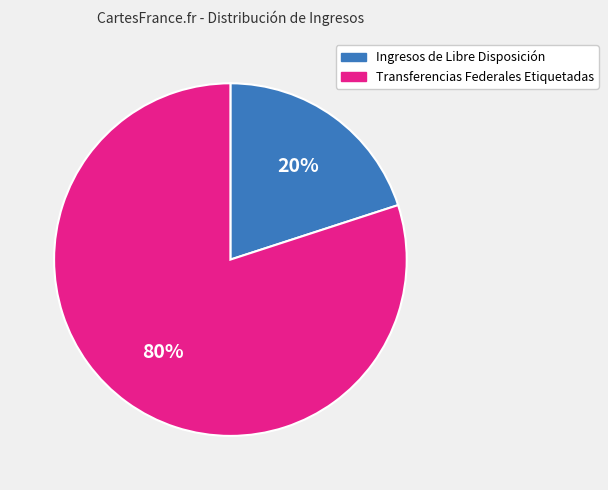

Between Transferencias Federales Etiquetadas and Ingresos de Libre Disposición, which is larger?

Transferencias Federales Etiquetadas